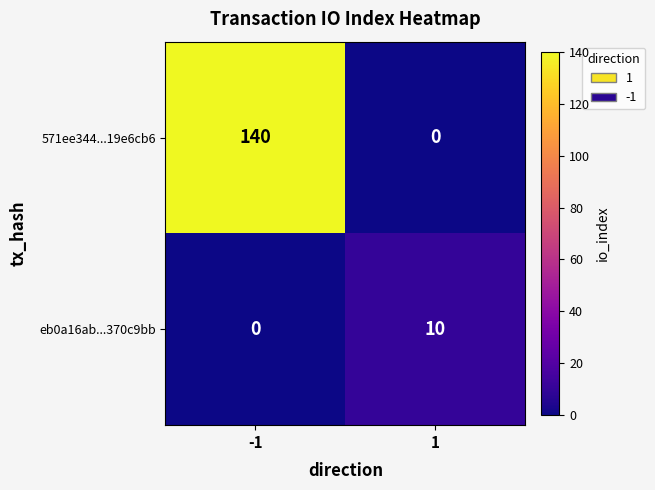

What is the total value across all series at -1?

140